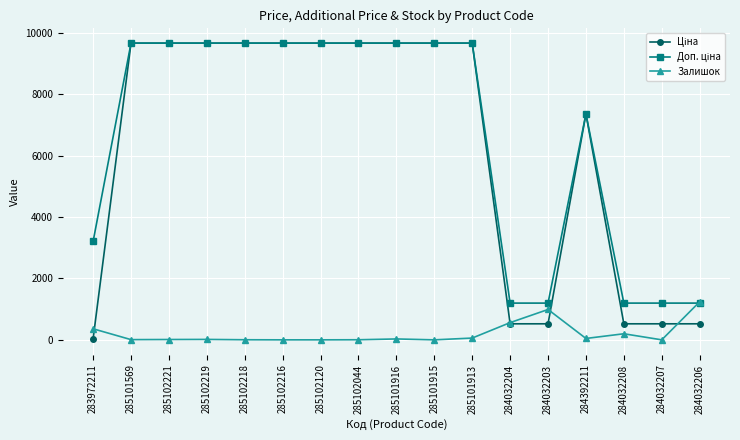

Does the chart have visible grid lines?

Yes